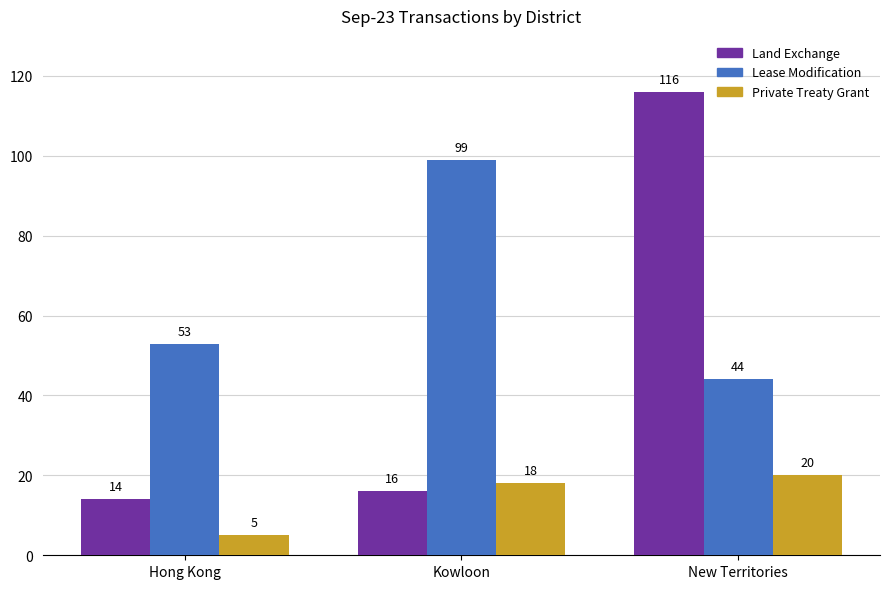

At how many categories does at least one series exceed 60?

2